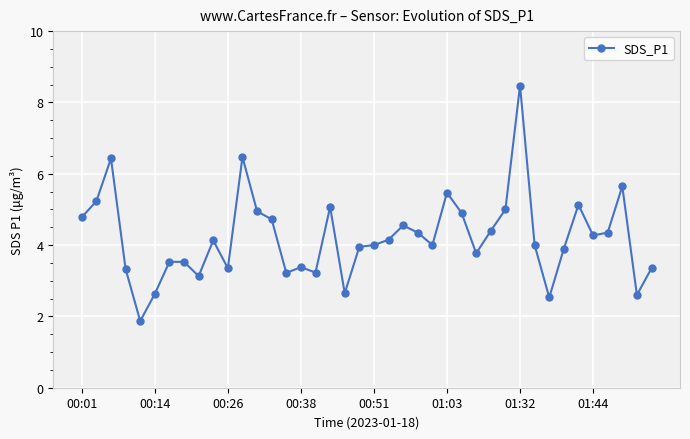

What is the value of the 7th point from the left?

3.5